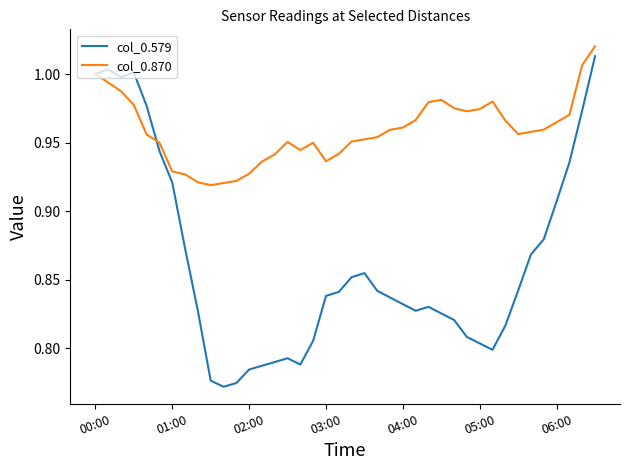

How many interior local valleys does the col_0.579 series have?

5